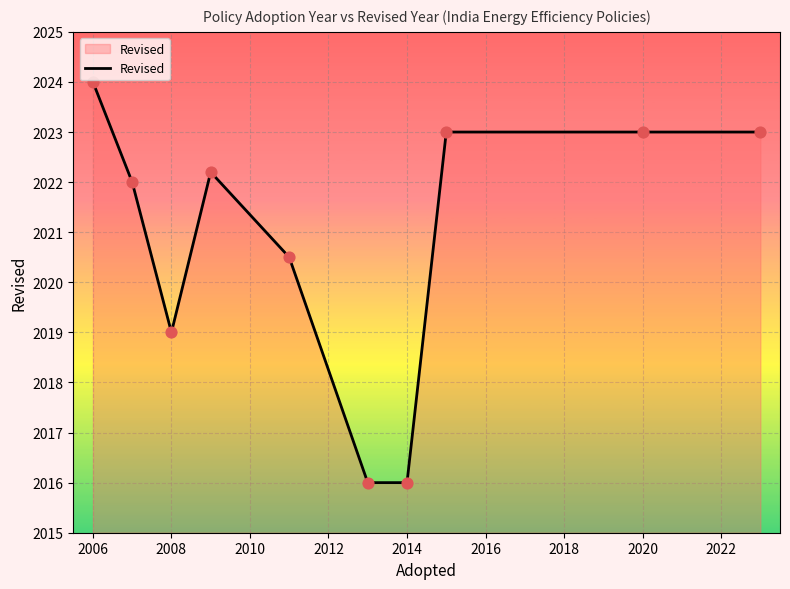

What is the greatest value displayed?

2024.0